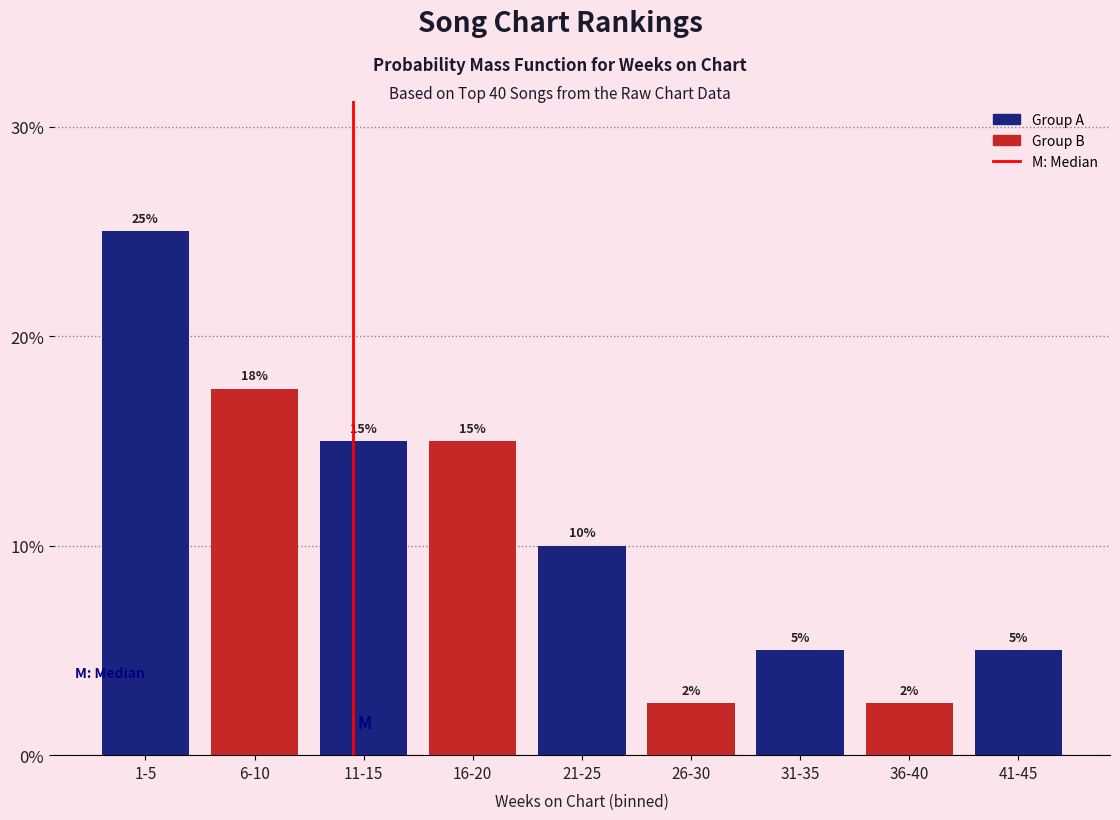

At which category does the chart reach its peak across all series?

1-5